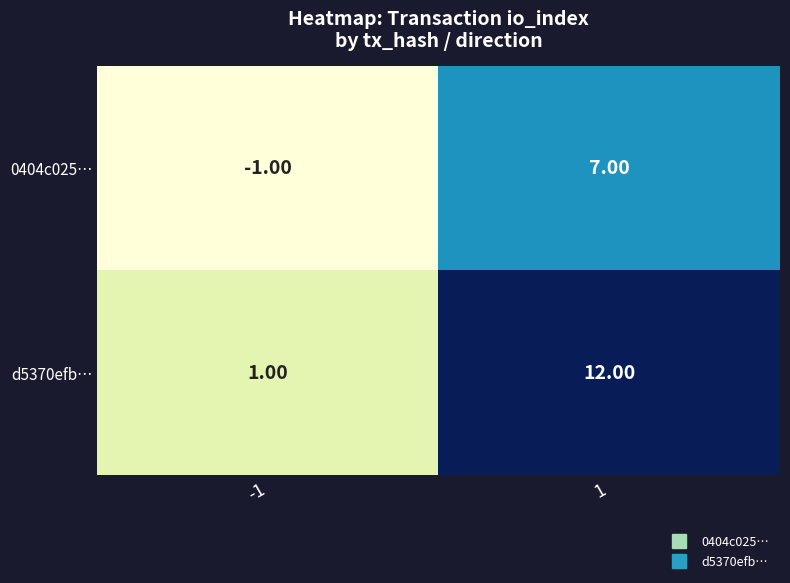

Is the value of d5370efb… at 1 greater than the value of 0404c025… at -1?

Yes